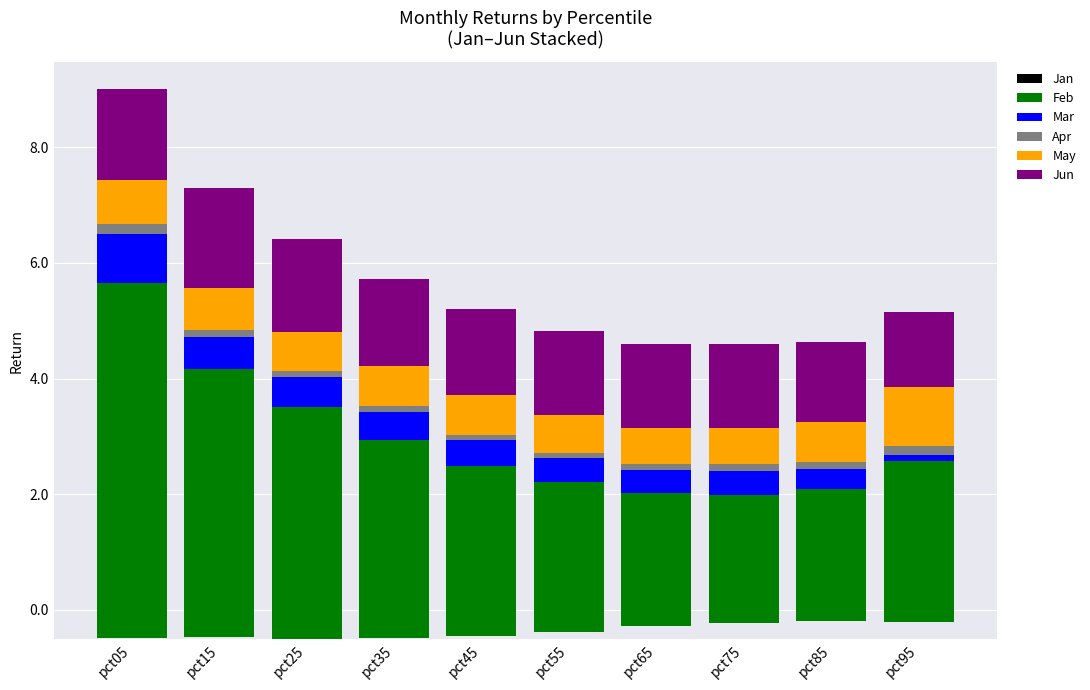

At which category is the sum across all series the highest?

pct05